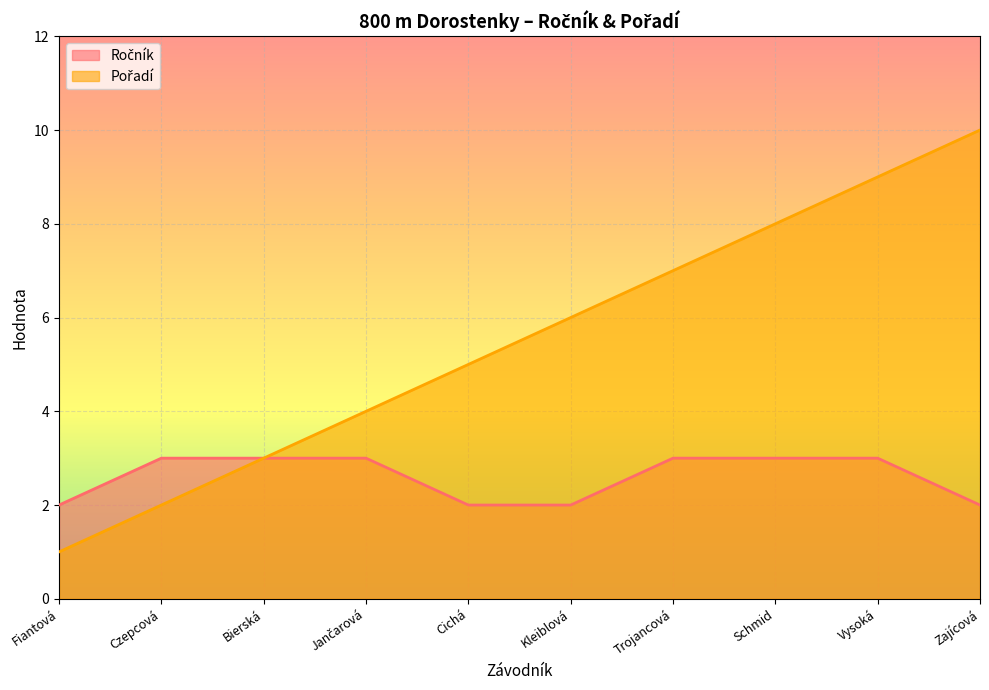

What is the difference between the second highest and second lowest values in the Ročník series?

1